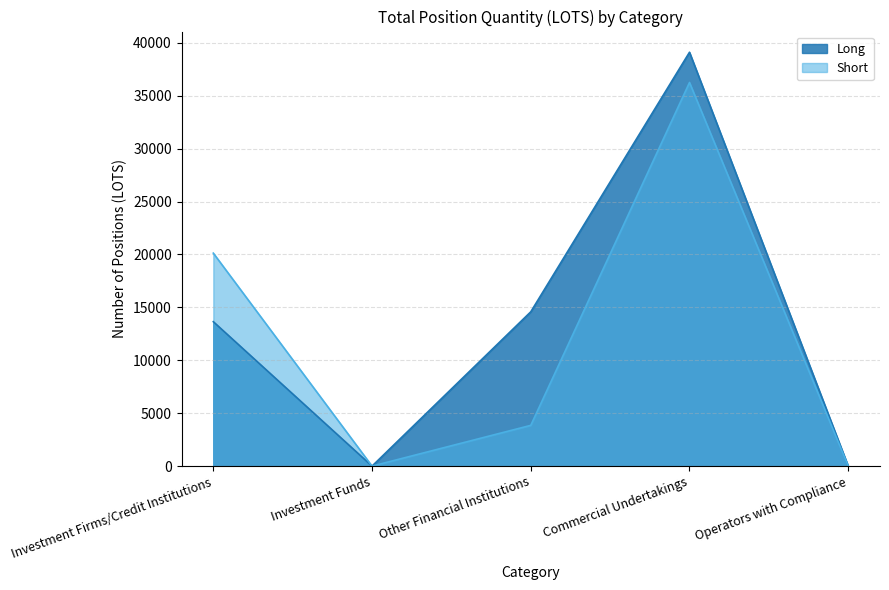

How many data points in Long are less than 13646?

2